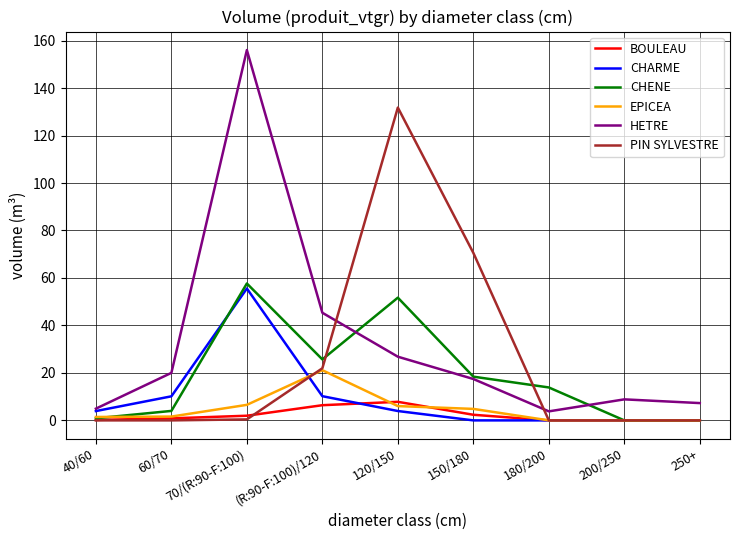

What is the total value across all series at 60/70?

36.6